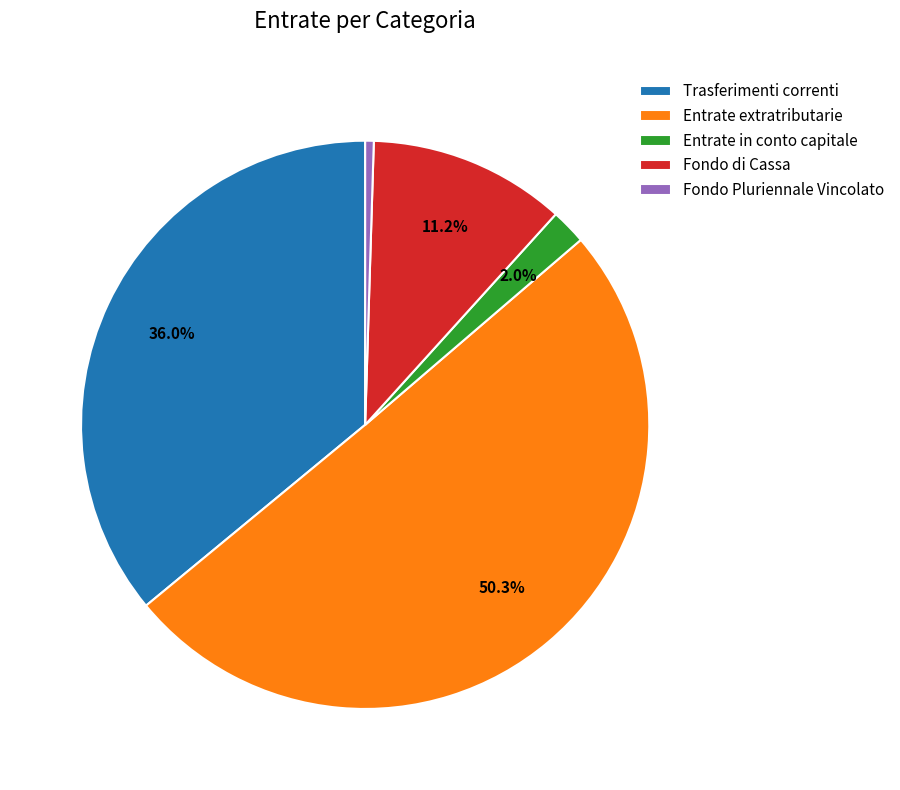

Between Trasferimenti correnti and Fondo di Cassa, which is larger?

Trasferimenti correnti